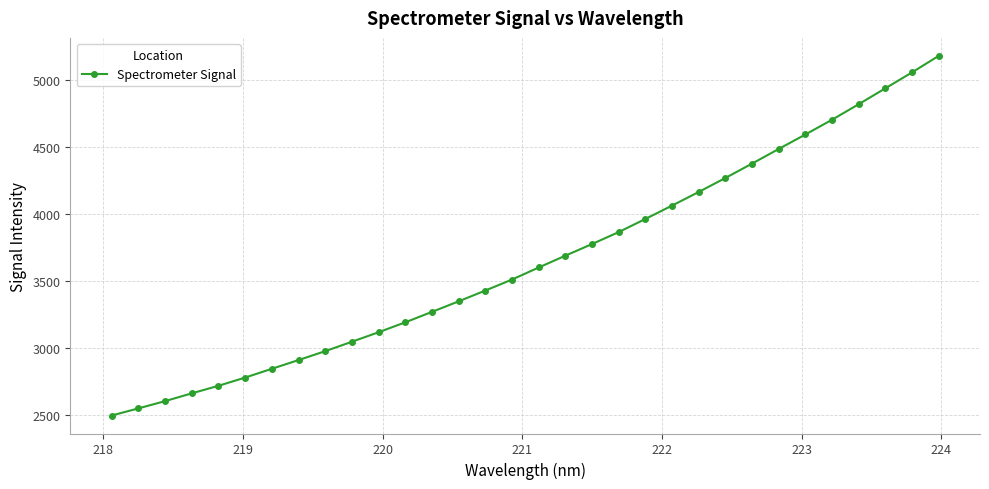

How many data points are above 3600?

16